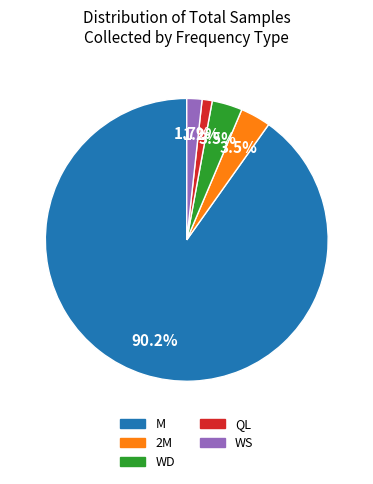

Is there a majority slice in this chart?

Yes